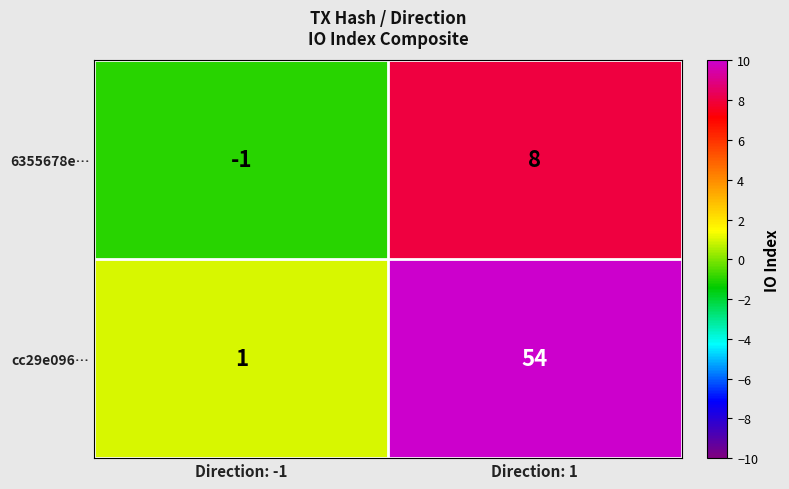

Which series has the largest total across all categories?

cc29e096…